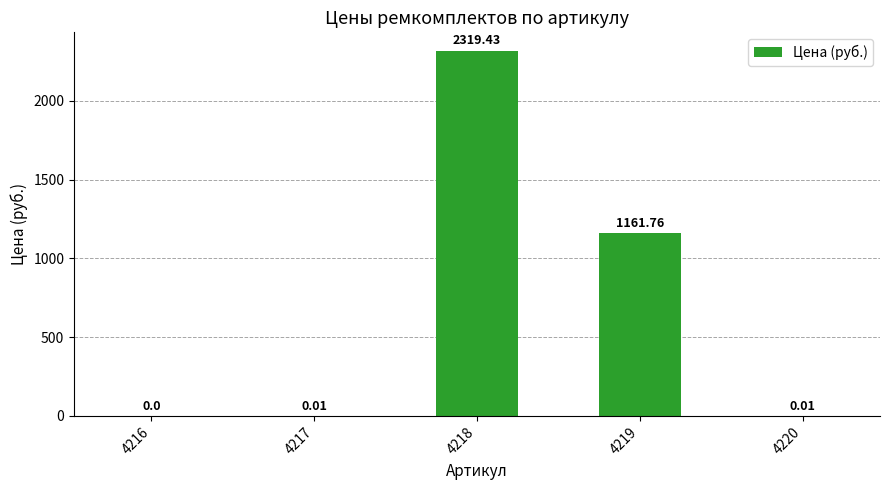

What is the change in value from 4218 to 4219?

-1157.7